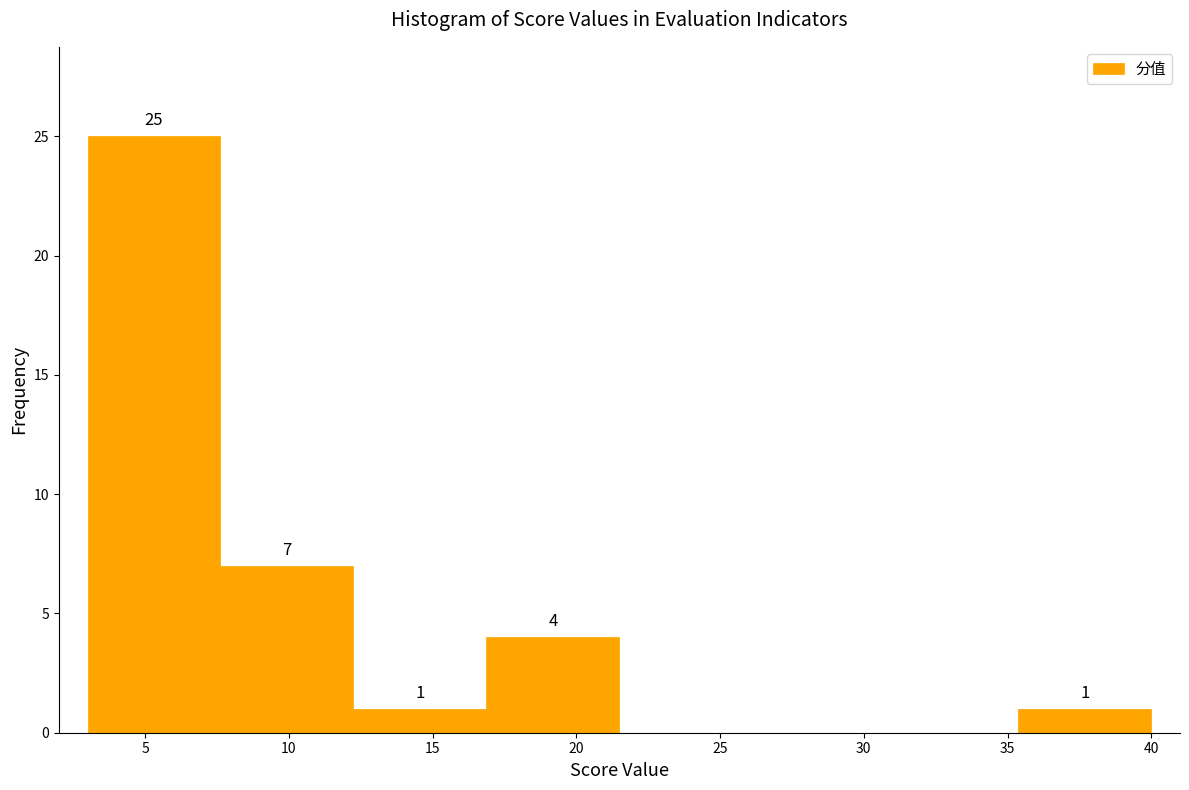

Which range on the x-axis has the tallest bar?

3.0 to 7.5